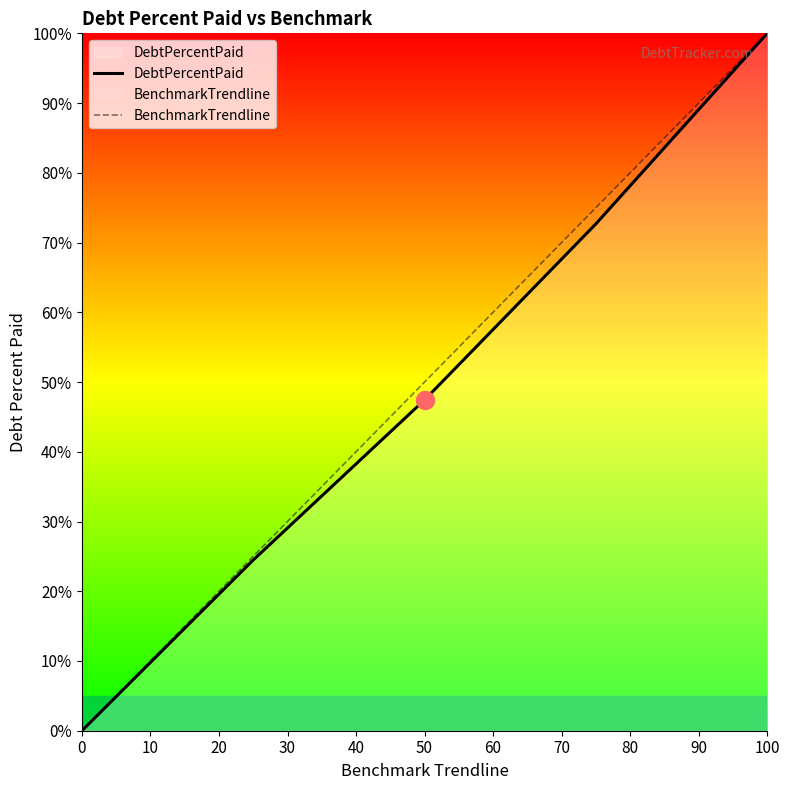

Which series has the widest spread of values?

DebtPercentPaid